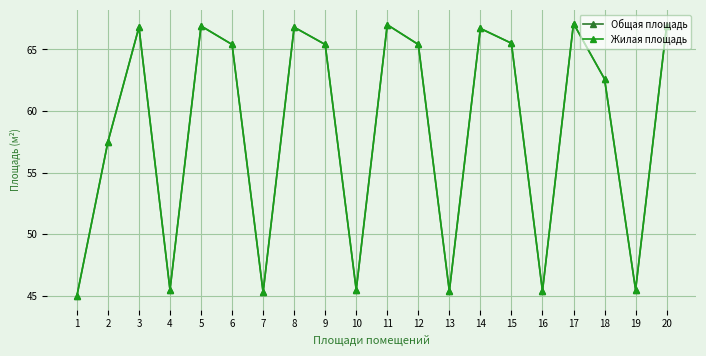

Is the value of Общая площадь at 14 greater than the value of Жилая площадь at 2?

Yes